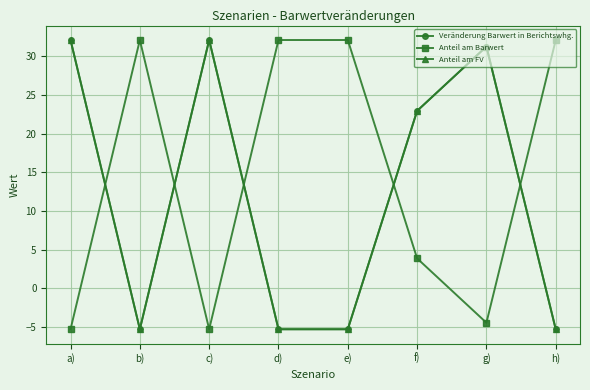

Rank the series by their maximum value, from highest to lowest.

Veränderung Barwert in Berichtswhg., Anteil am Barwert, Anteil am FV